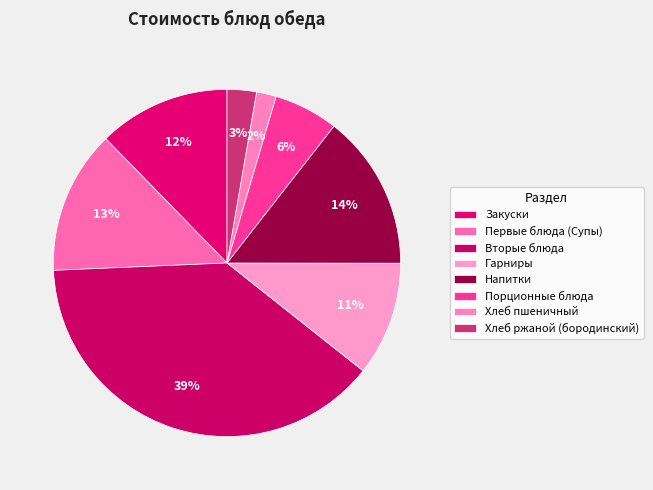

To the nearest percent, what portion does Напитки represent?

14%